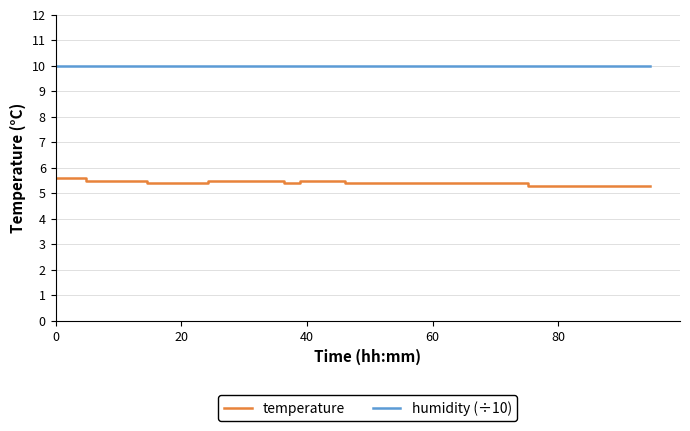

What are all the series names shown in the legend?

temperature, humidity (÷10)